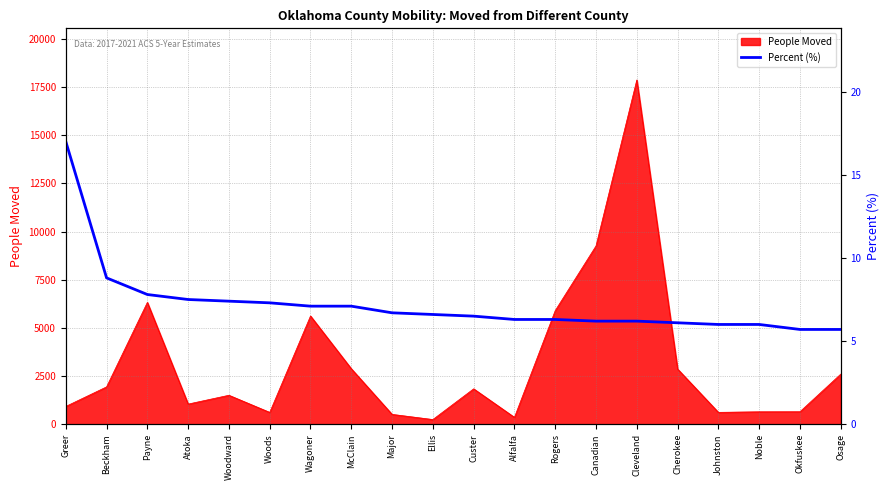

At which label is the value closest to 11?

Beckham